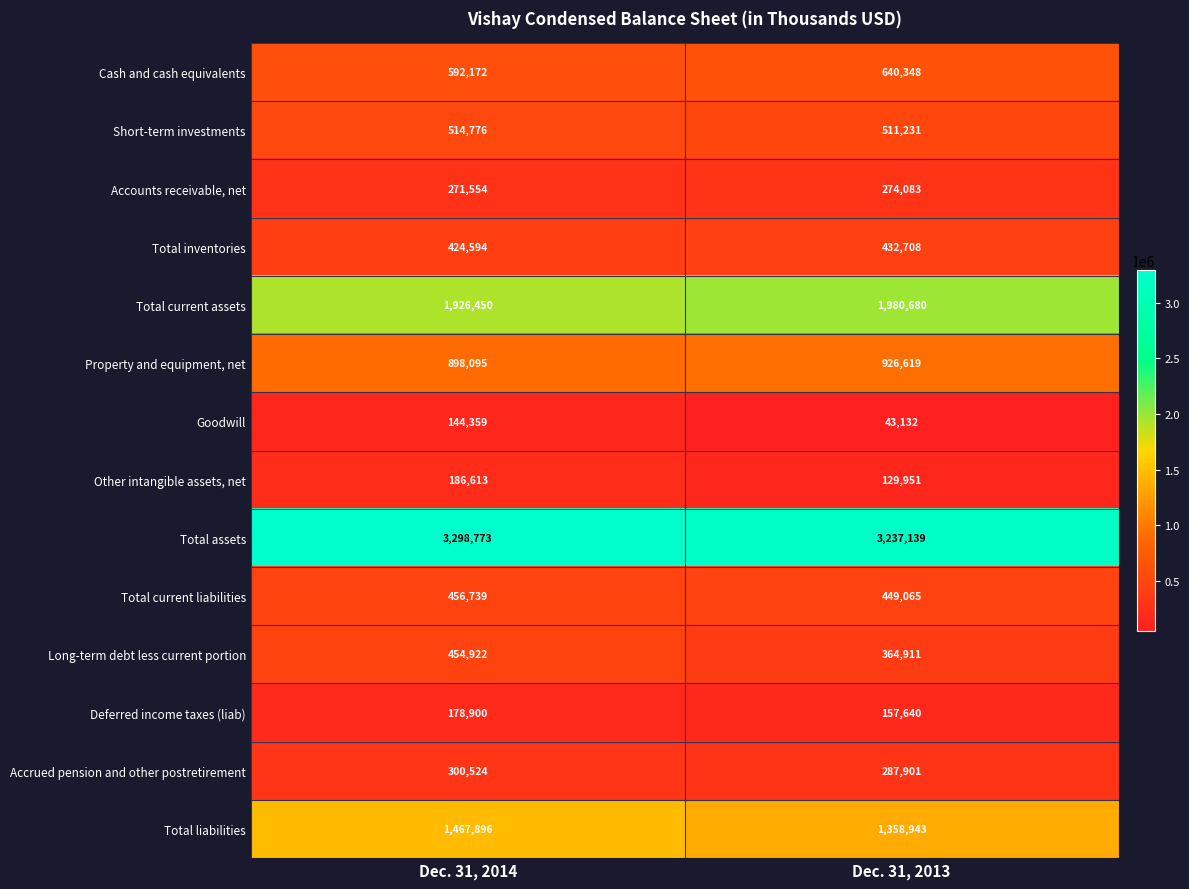

Which series has the largest total across all categories?

Total assets